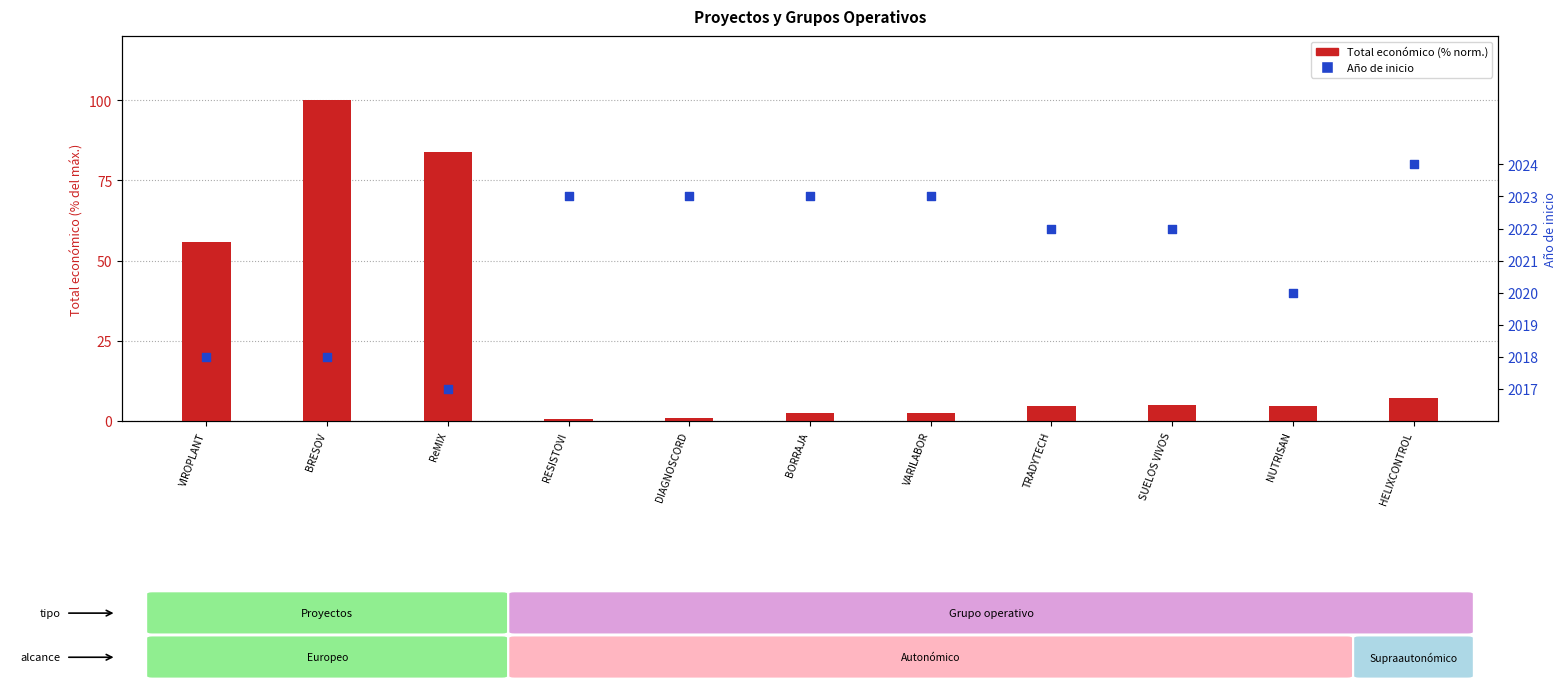

Which series has the largest total across all categories?

Año de inicio